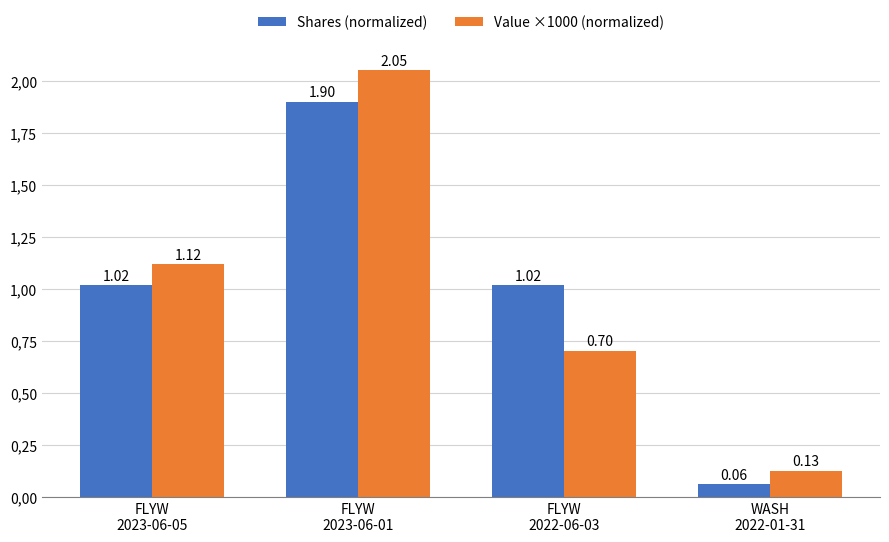

What is the total value across all series at WASH
2022-01-31?

0.2